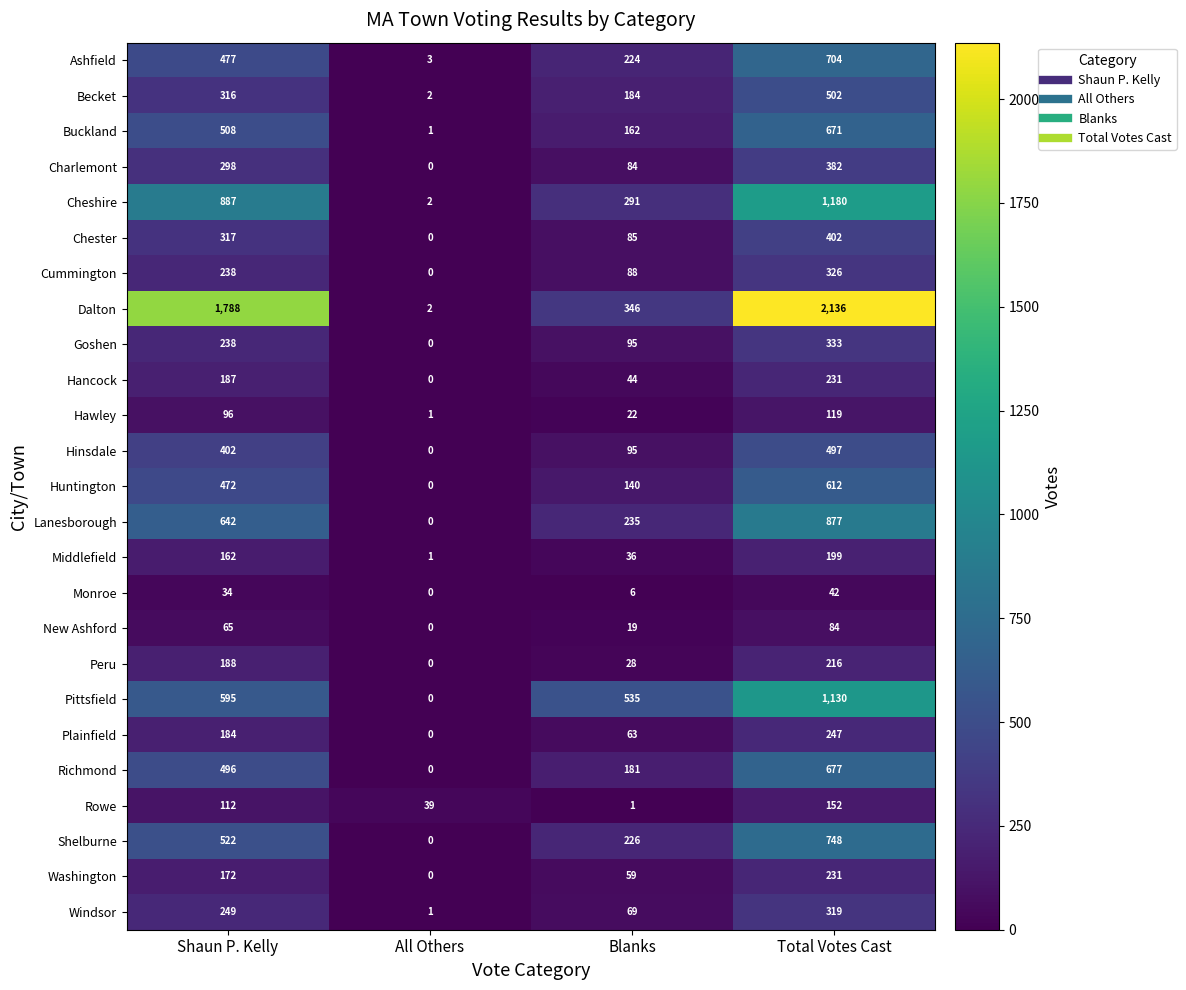

Rank the categories by Dalton value from lowest to highest.

All Others, Blanks, Shaun P. Kelly, Total Votes Cast